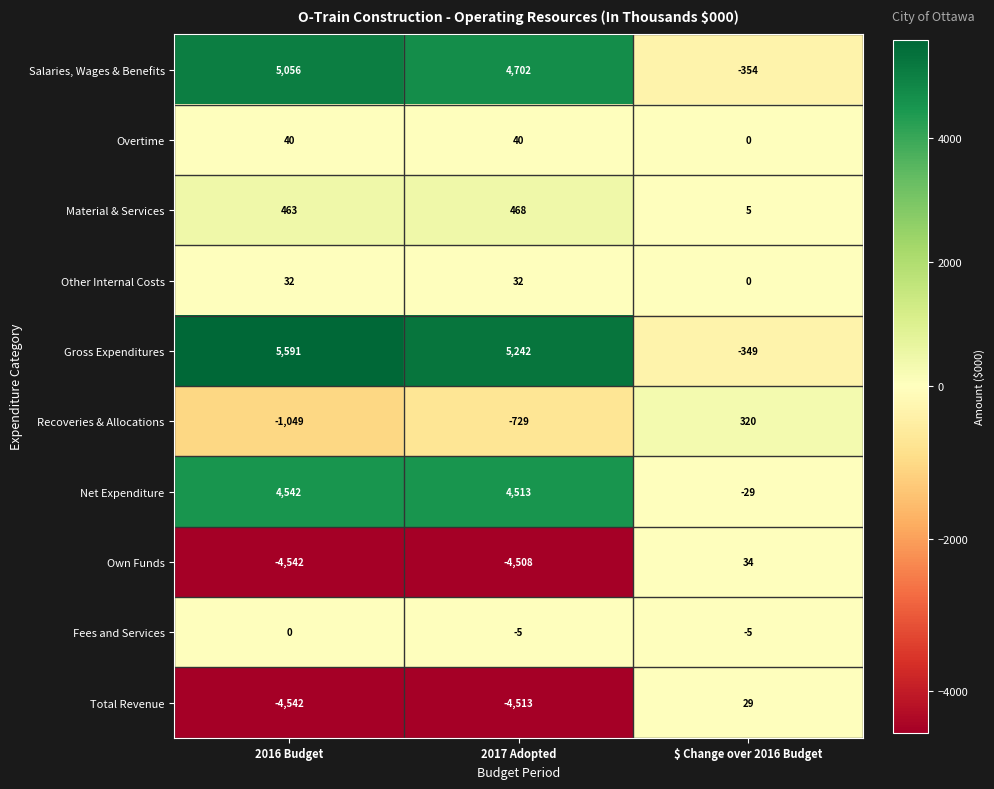

Which series changed the most between 2016 Budget and 2017 Adopted?

Salaries, Wages & Benefits